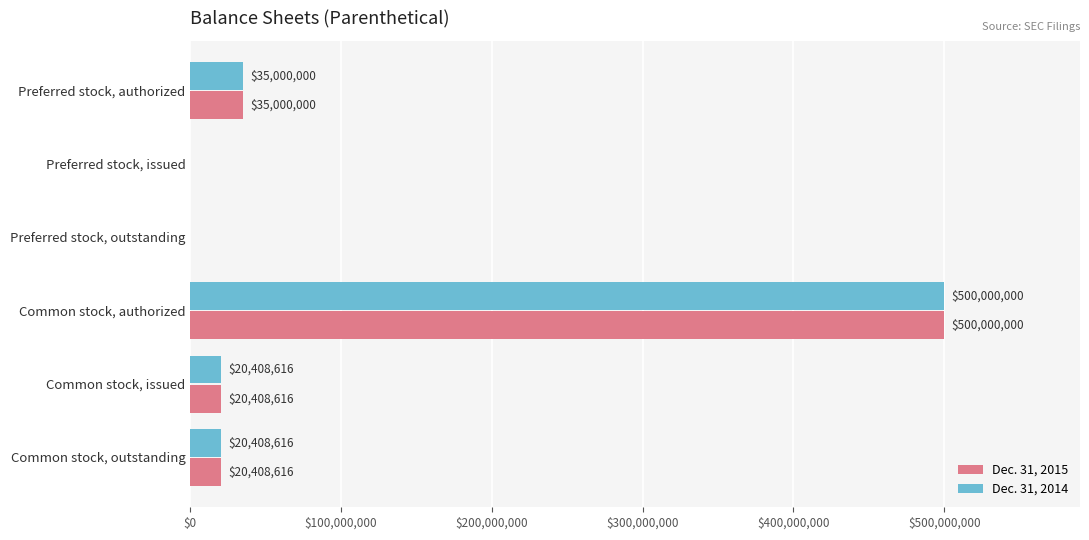

Which label corresponds to the largest value in the chart?

Common stock, authorized